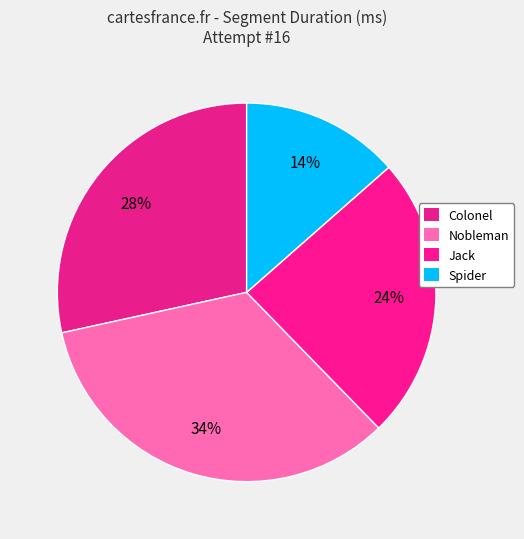

To the nearest percent, what percentage of the pie is Jack?

24%